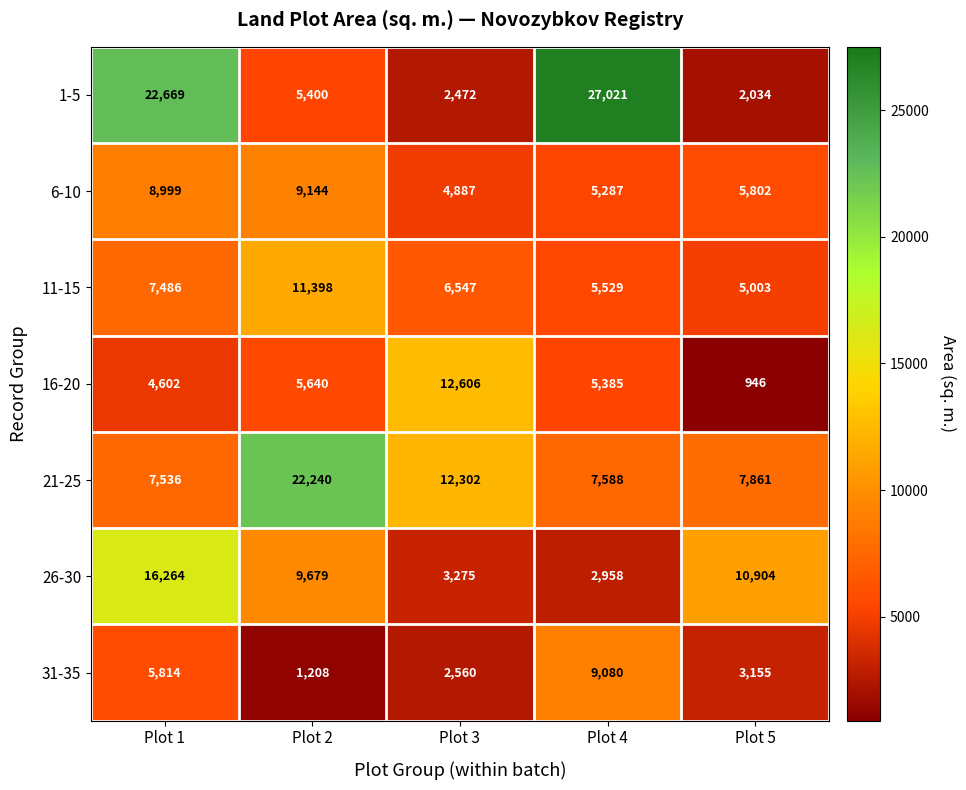

Is it true that 31-35 equals 9080 at Plot 4?

True